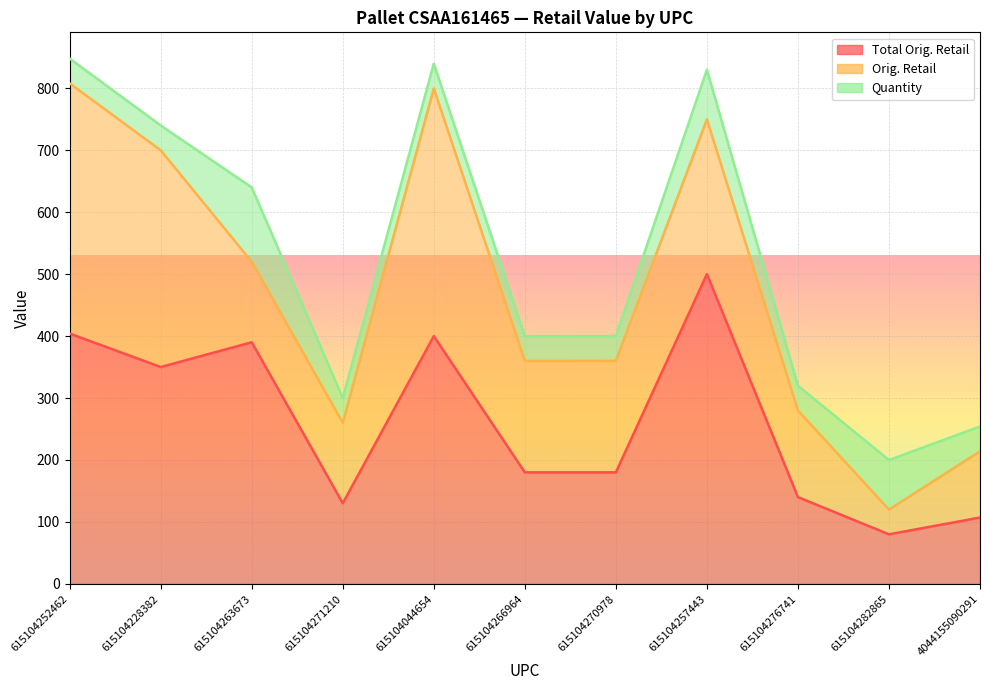

True or false: Orig. Retail and Total Orig. Retail intersect in this chart.

False